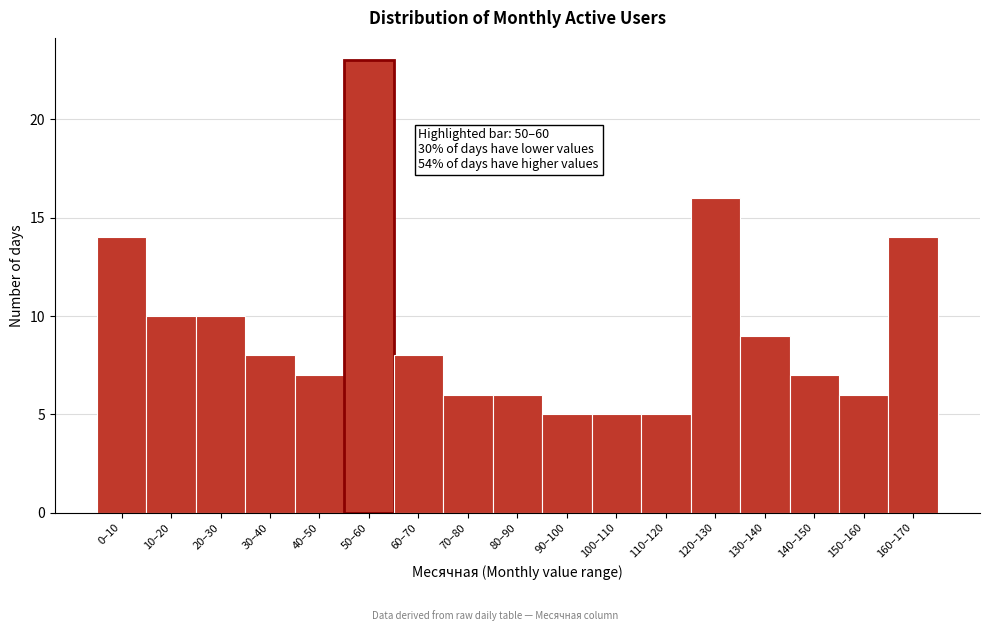

Reading left to right, what are all the values shown in this chart?

0–10=14	10–20=10	20–30=10	30–40=8	40–50=7	50–60=23	60–70=8	70–80=6	80–90=6	90–100=5	100–110=5	110–120=5	120–130=16	130–140=9	140–150=7	150–160=6	160–170=14